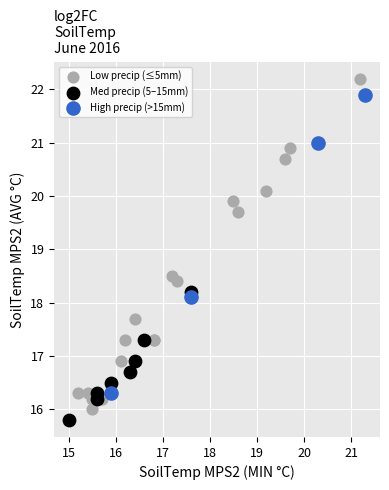

Which series contains the highest Y value?

Low precip (≤5mm)